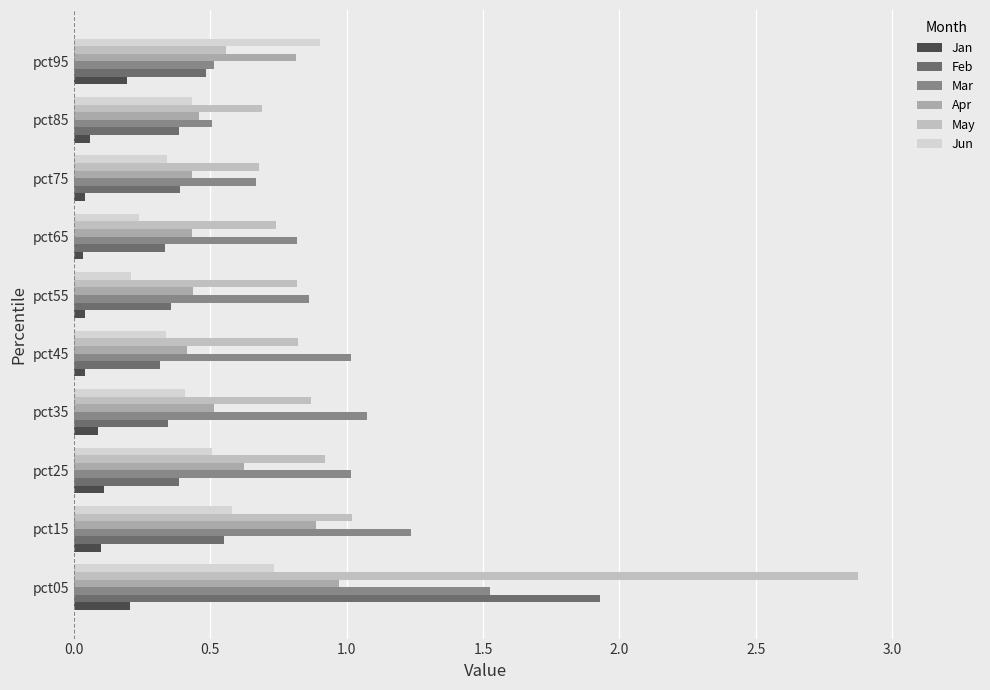

What is the greatest value displayed?

2.9